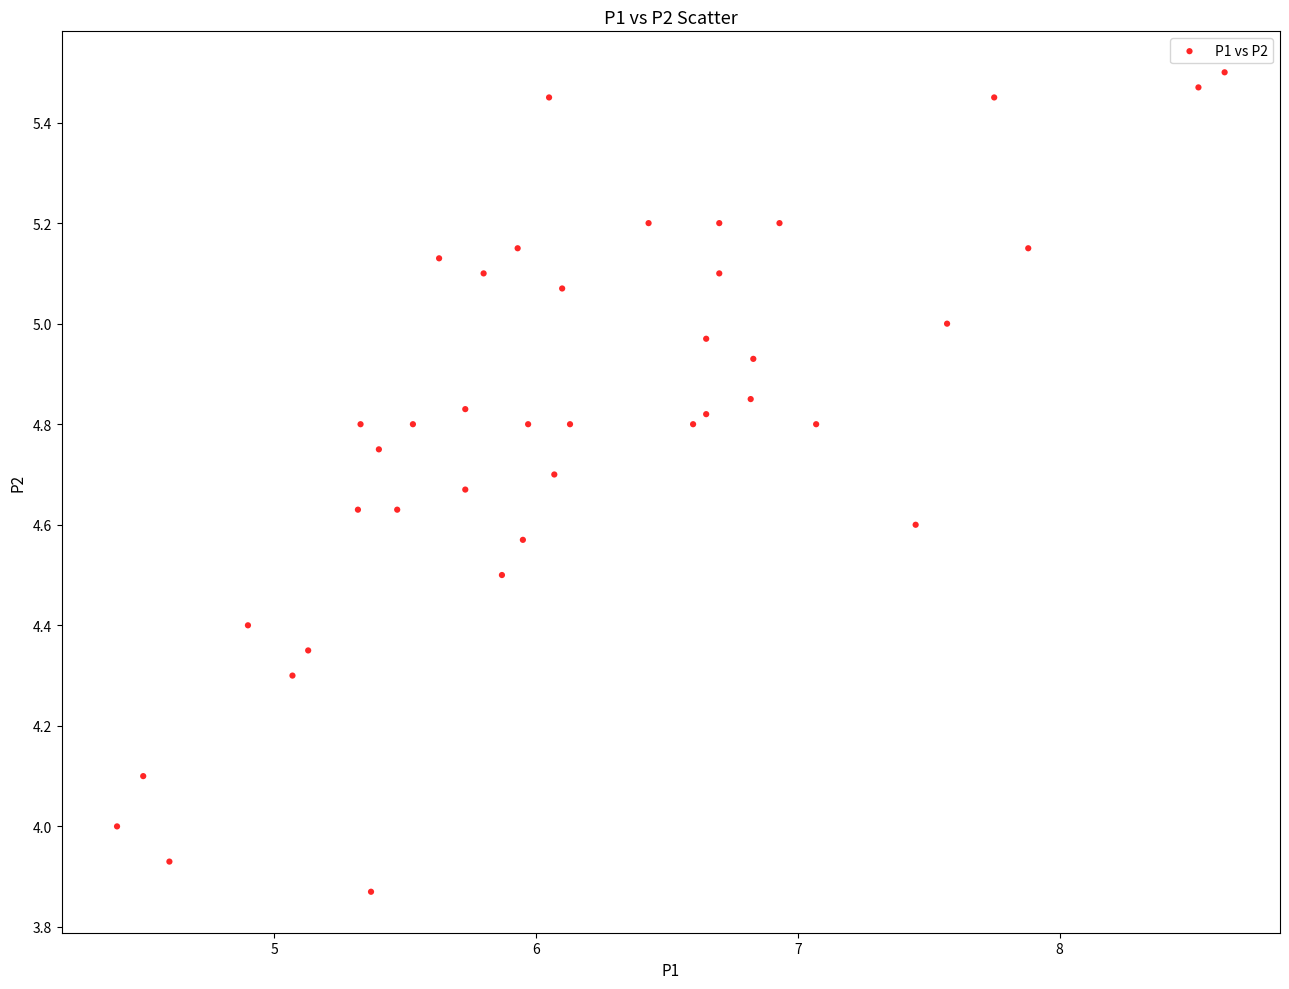

What is the range of Y values (max minus min)?

1.6